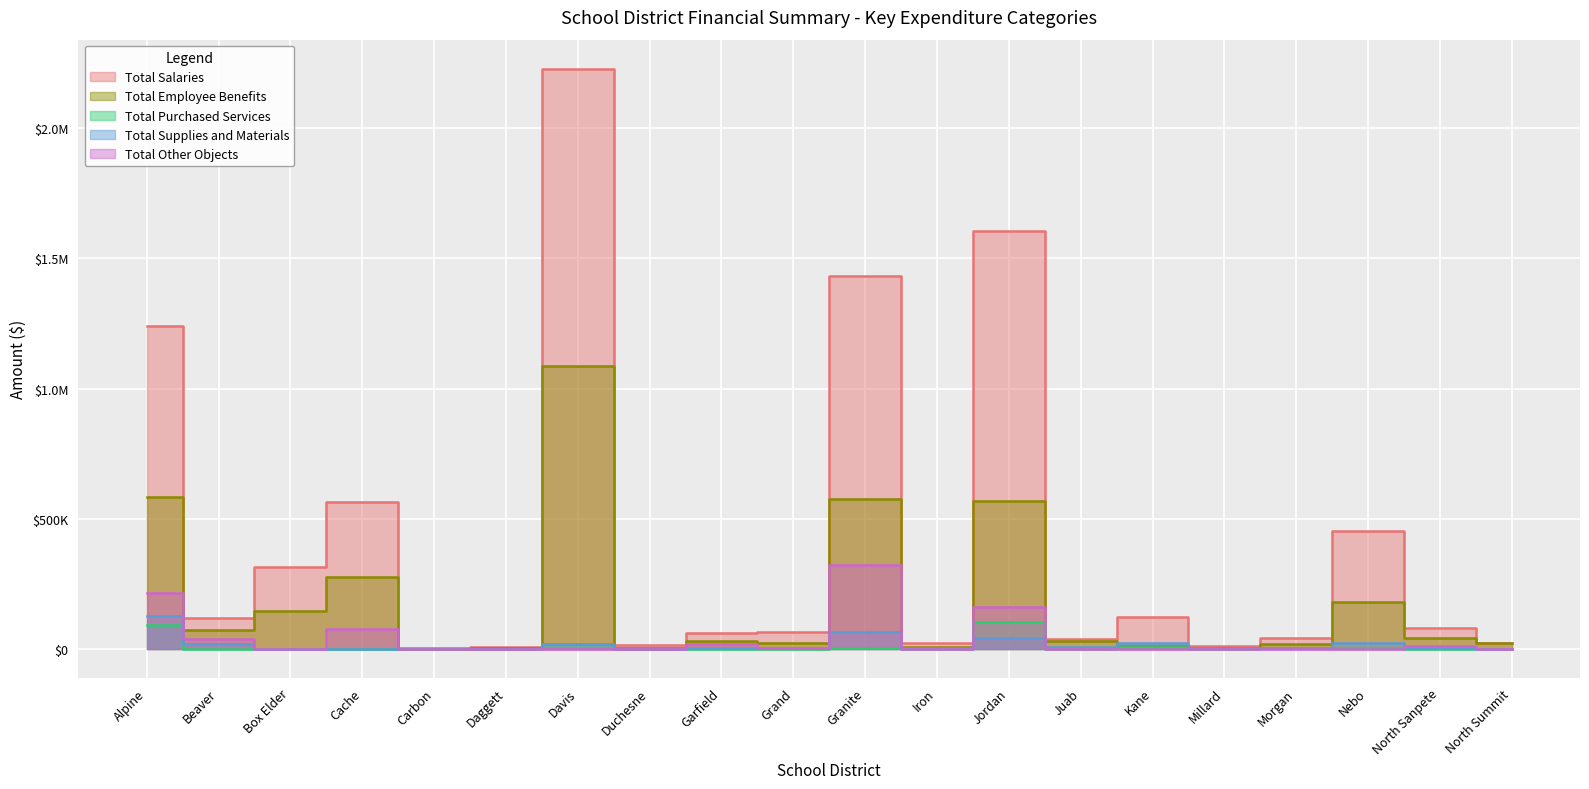

At which label is Total Other Objects closest to 160788?

Jordan